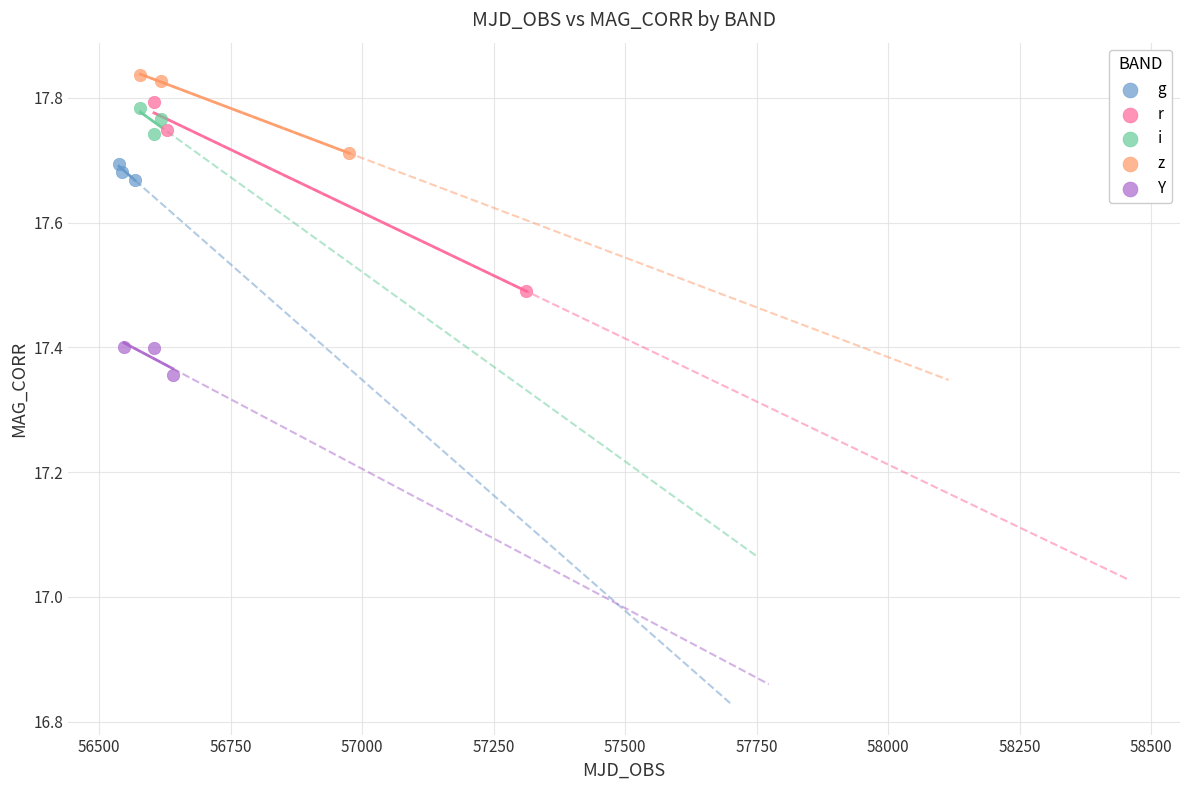

What are all the series names shown in the legend?

g, r, i, z, Y